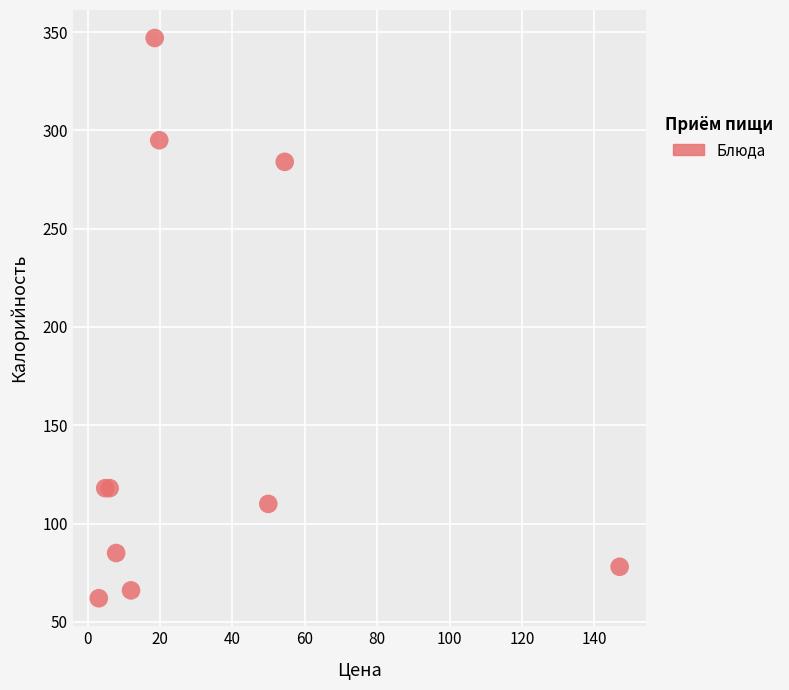

What Y value in the scatter plot is closest to 204?

284